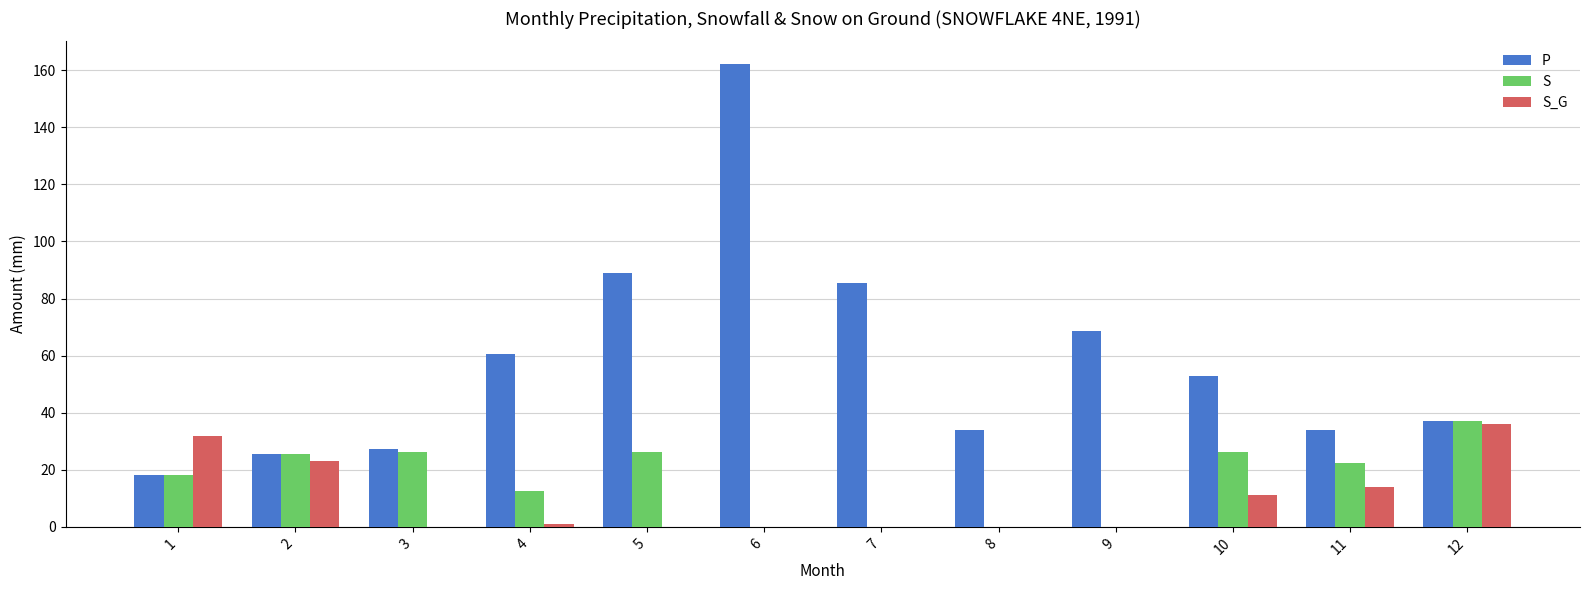

What is the difference between the P values at 12 and 2?

11.8